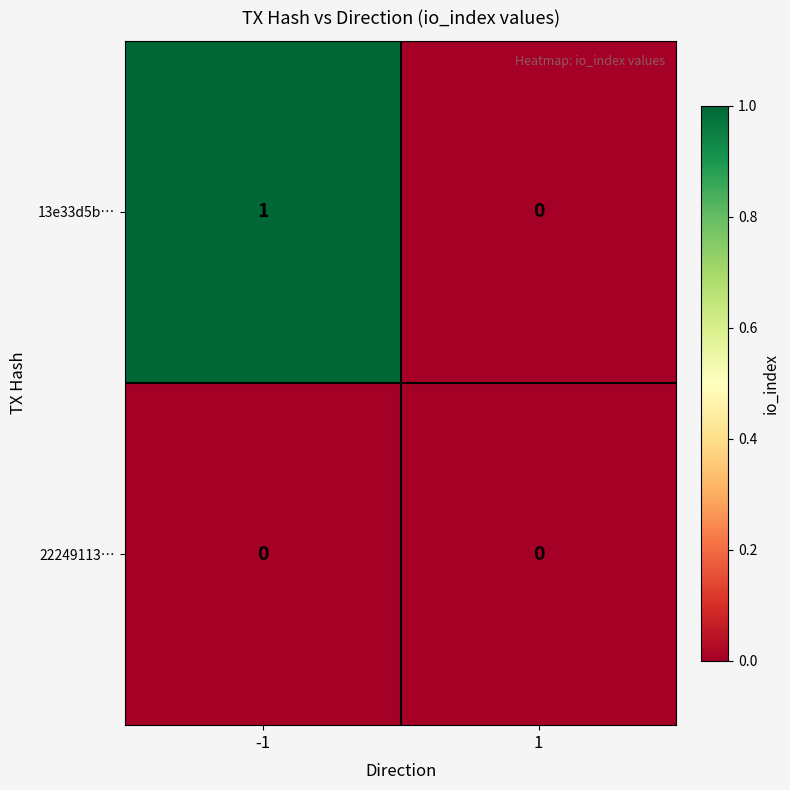

Which series has the widest spread of values?

13e33d5b…